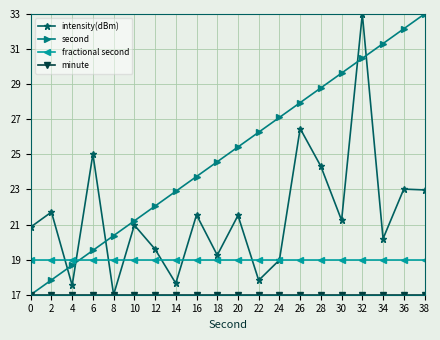

Is this an area chart (filled region under the line)?

No